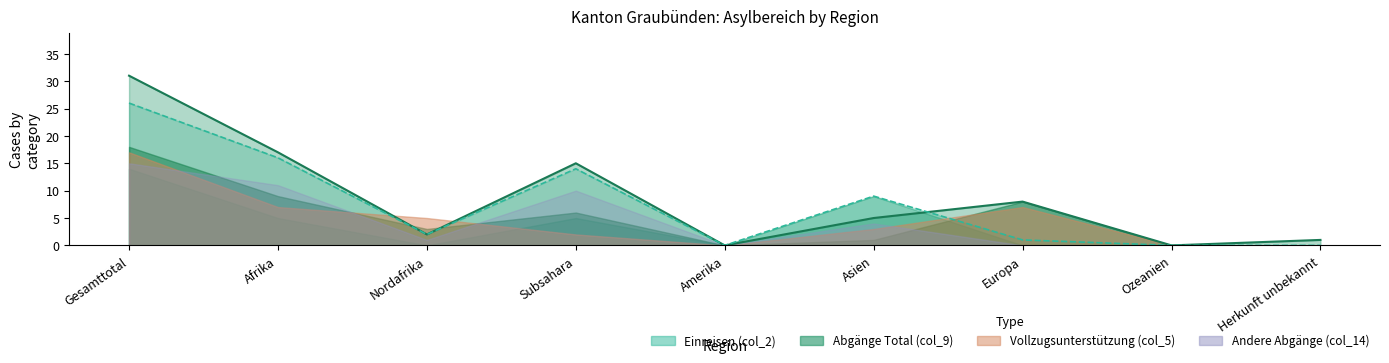

At which category does col_9 reach its first local valley?

Nordafrika